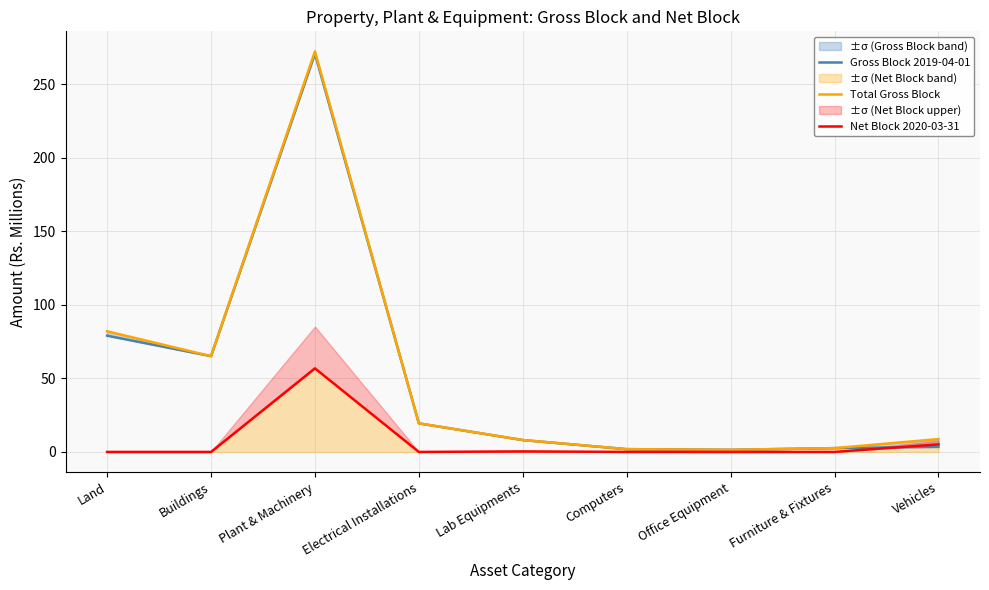

At which category is the sum across all series the highest?

Plant & Machinery